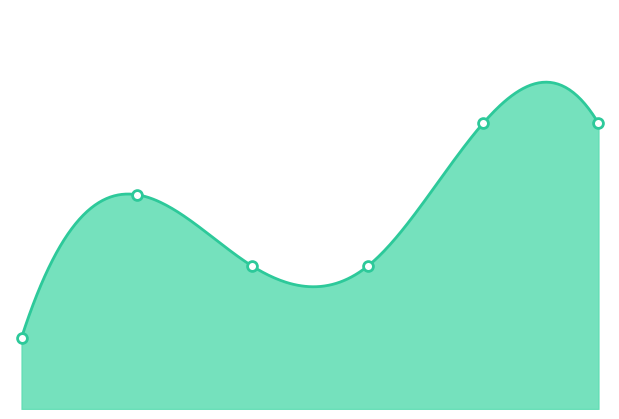

Between 2014-10-04 and 2014-10-18, which is larger?

2014-10-18